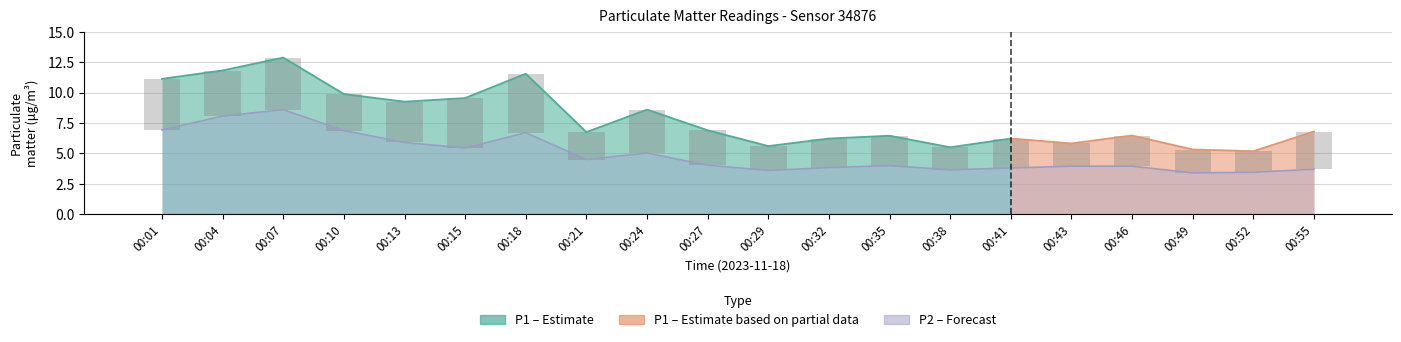

Which has a higher value, 00:29 or 00:18?

00:18